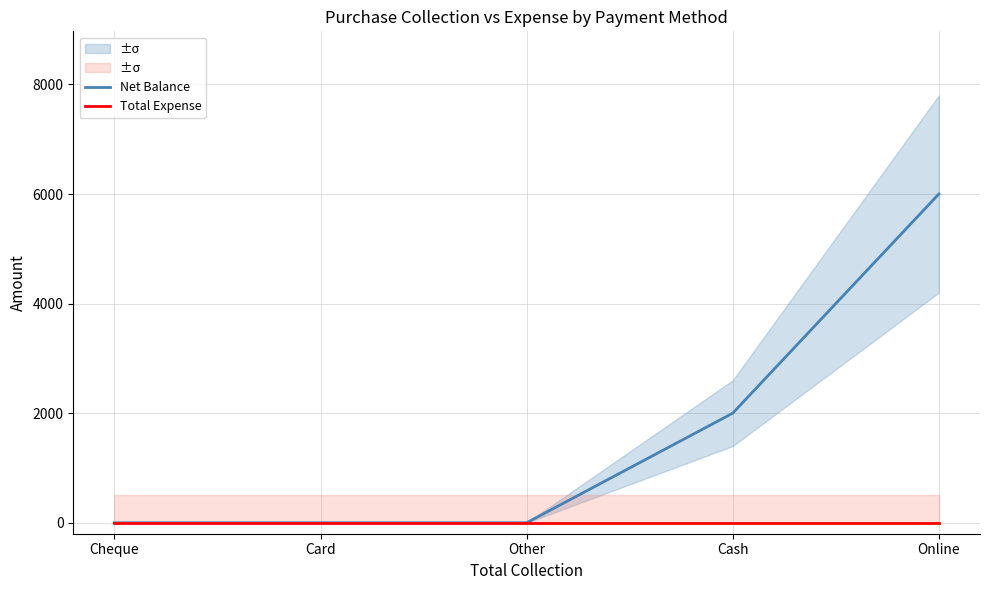

Rank the categories by Net Balance value from highest to lowest.

Online, Cash, Cheque, Card, Other